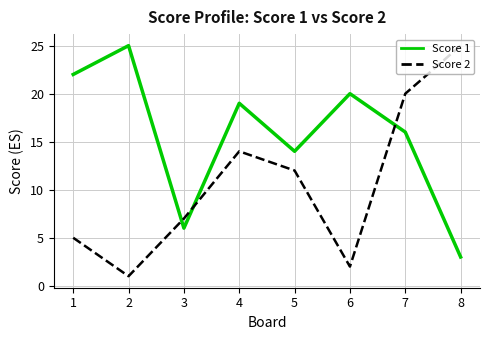

Does the chart display data point markers on the line(s)?

No